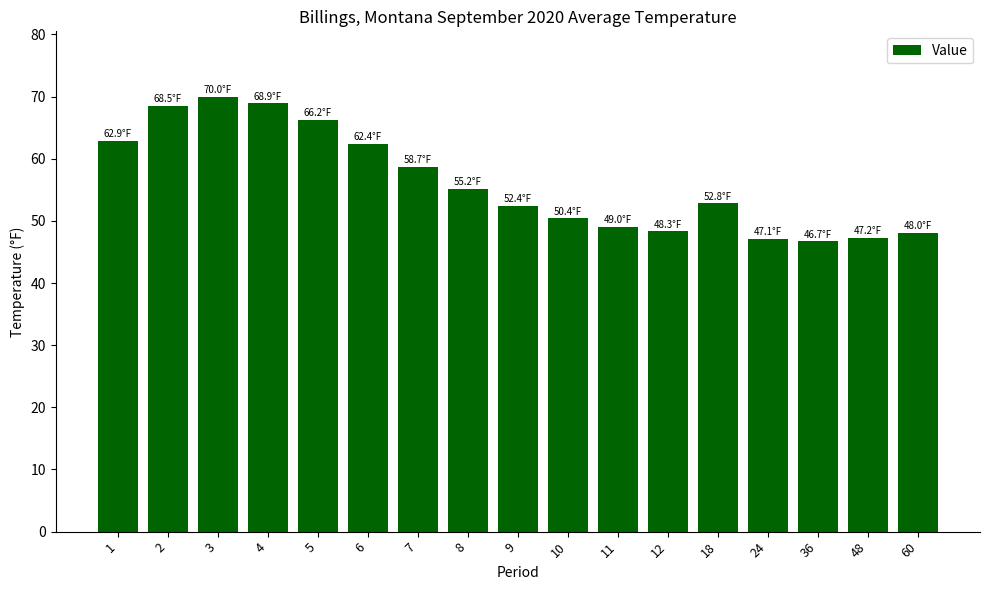

What is the maximum value shown in the chart?

70.0